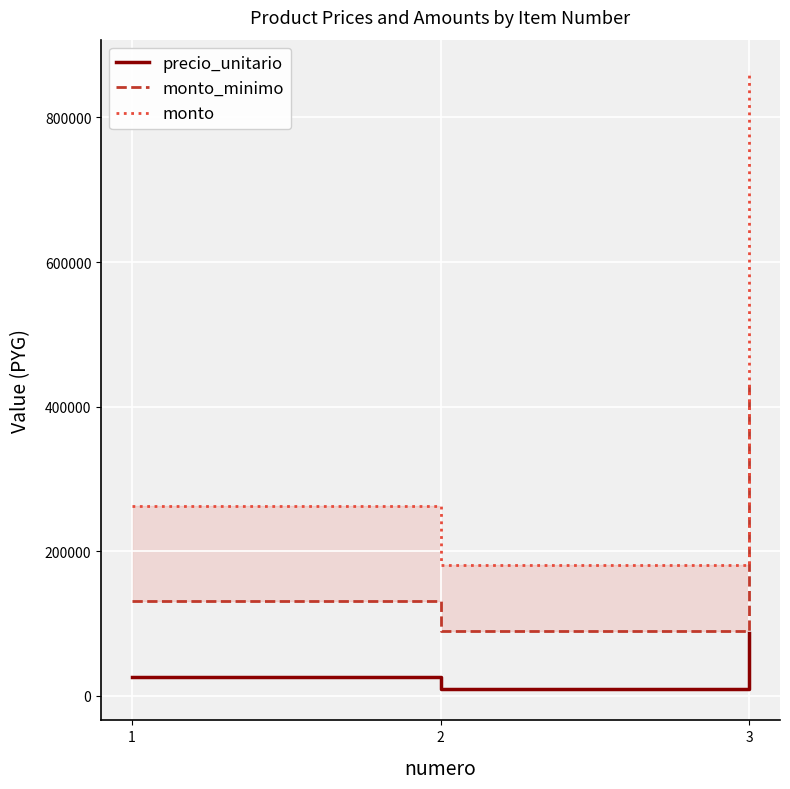

What is the spread (max minus min) of values at 1?

235872